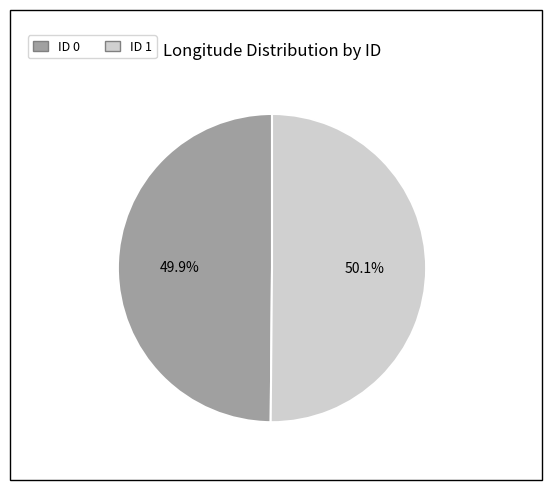

Do ID 1 and ID 0 together represent more than half of the pie?

Yes